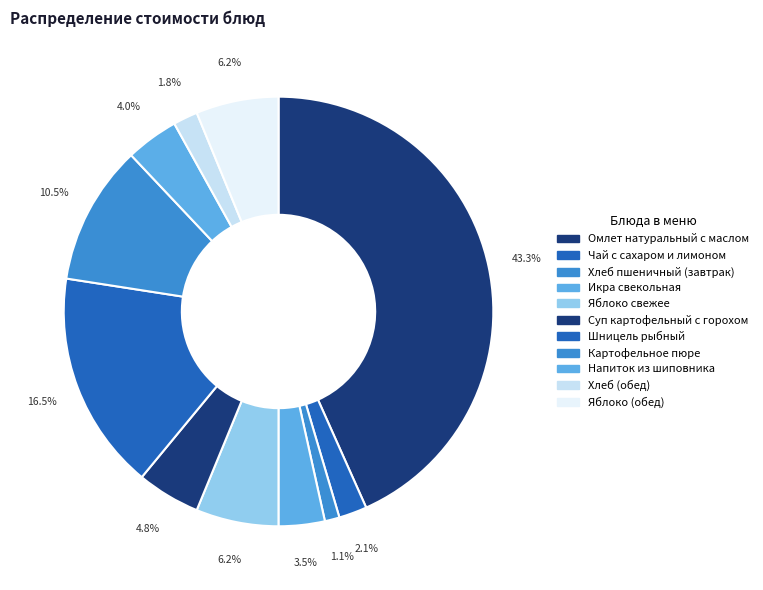

Is there a majority slice in this chart?

No